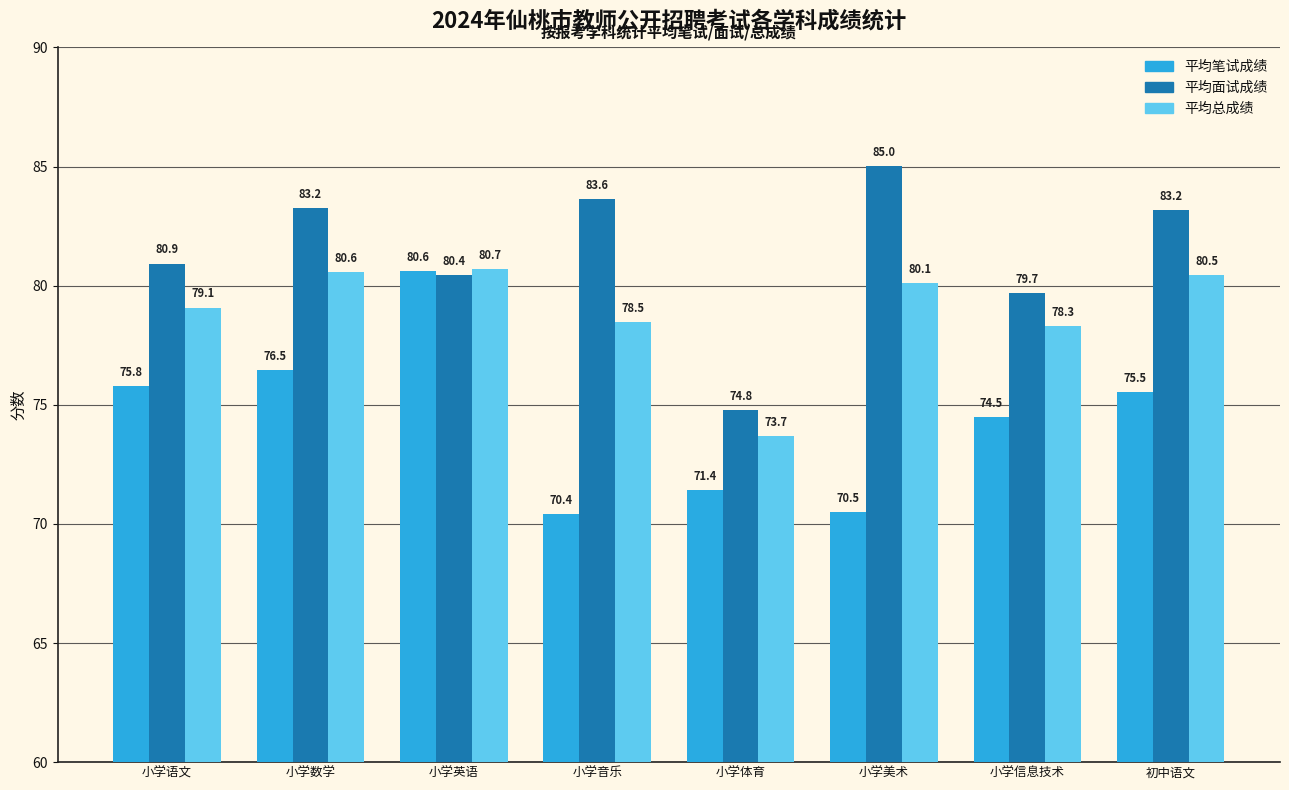

What is the sum of the 平均笔试成绩 values at 小学音乐 and 小学体育?

141.9